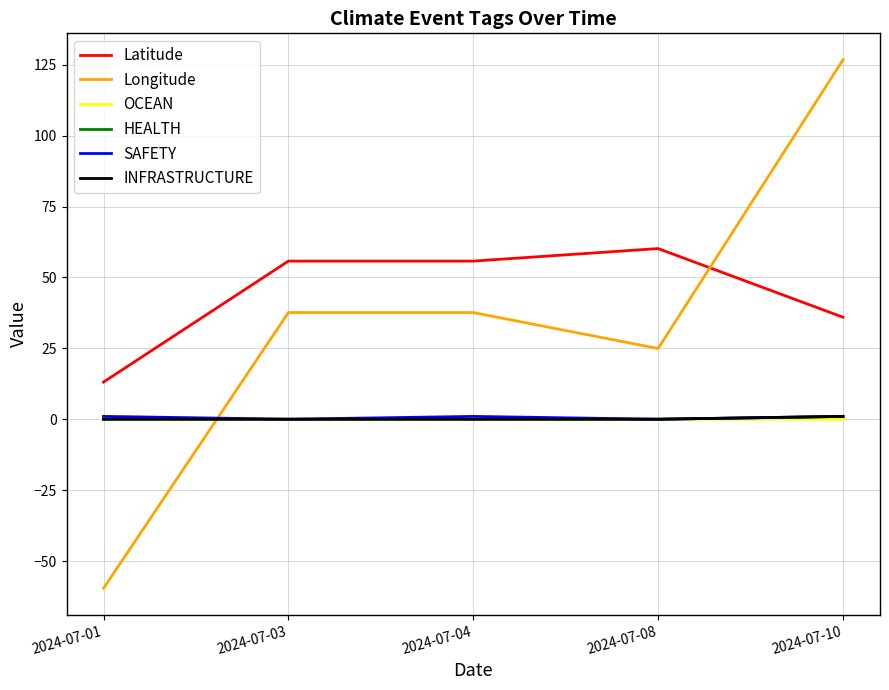

Does the chart have visible grid lines?

Yes